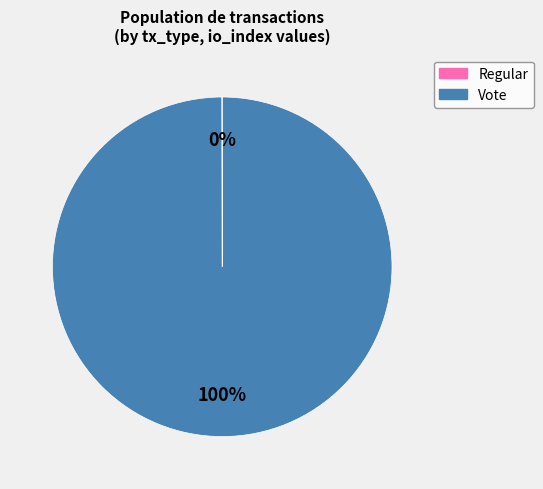

To the nearest percent, what is the difference between the largest and smallest slice percentages?

100%